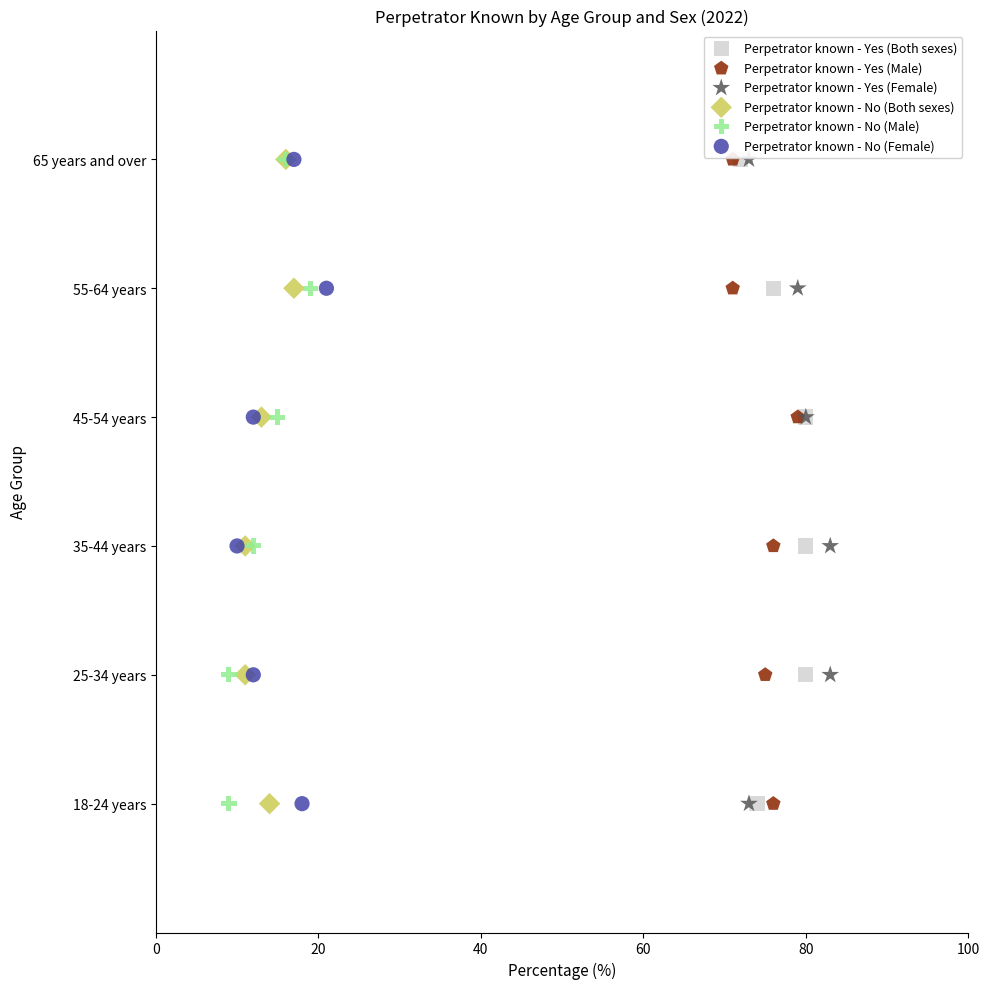

What are all the series names shown in the legend?

Perpetrator known - Yes (Both sexes), Perpetrator known - Yes (Male), Perpetrator known - Yes (Female), Perpetrator known - No (Both sexes), Perpetrator known - No (Male), Perpetrator known - No (Female)